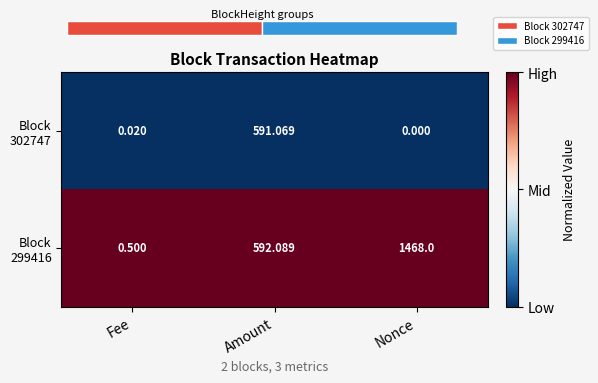

Is the value of Block 302747 at Nonce greater than the value of Block 299416 at Nonce?

No